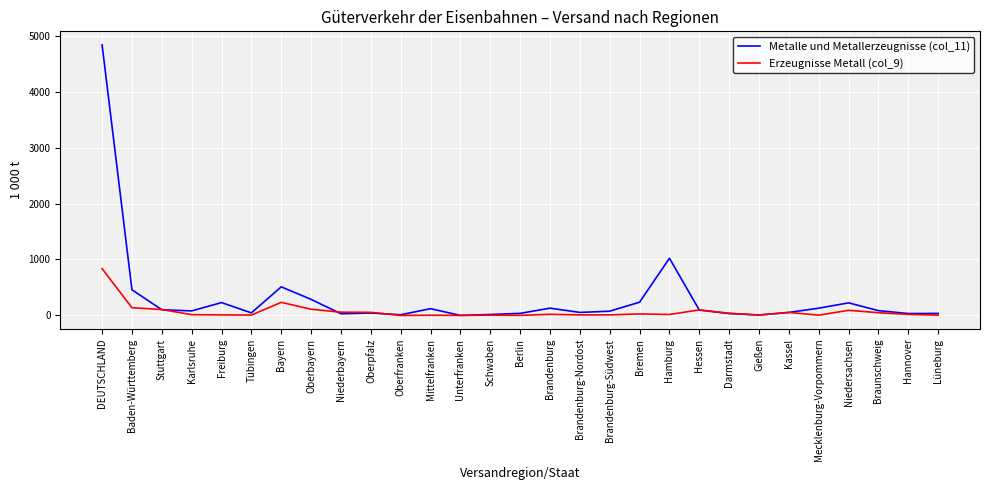

What is the maximum value shown in the chart?

4836